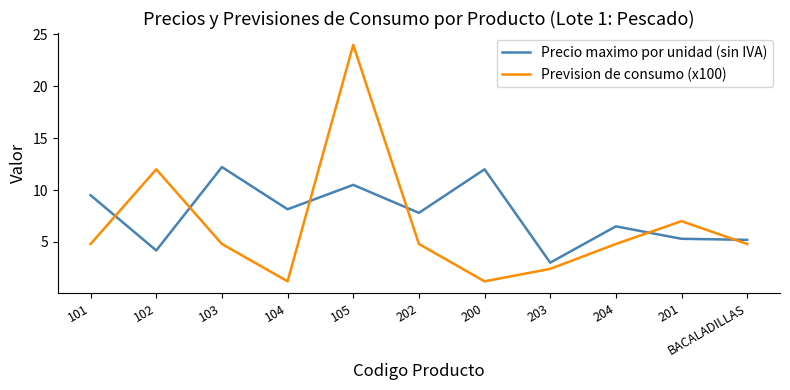

Rank the series at 104 from lowest to highest value.

Prevision de consumo (x100), Precio maximo por unidad (sin IVA)